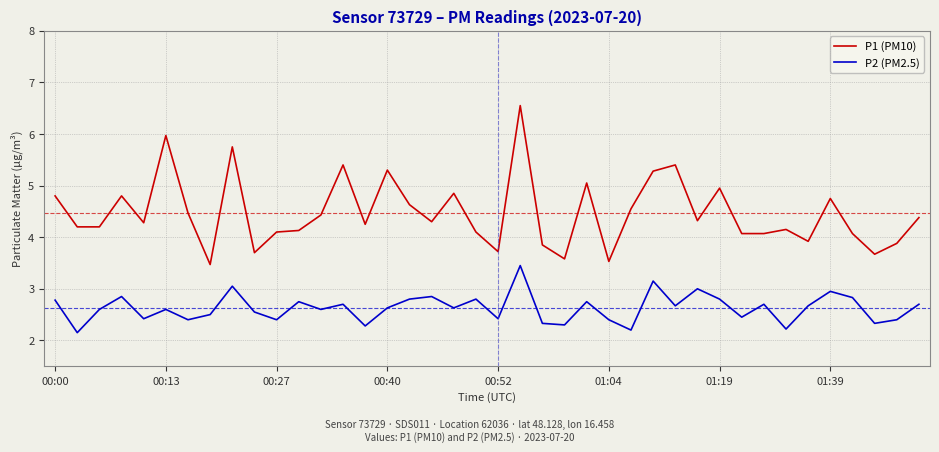

True or false: P2 (PM2.5) and P1 (PM10) cross at least once.

False